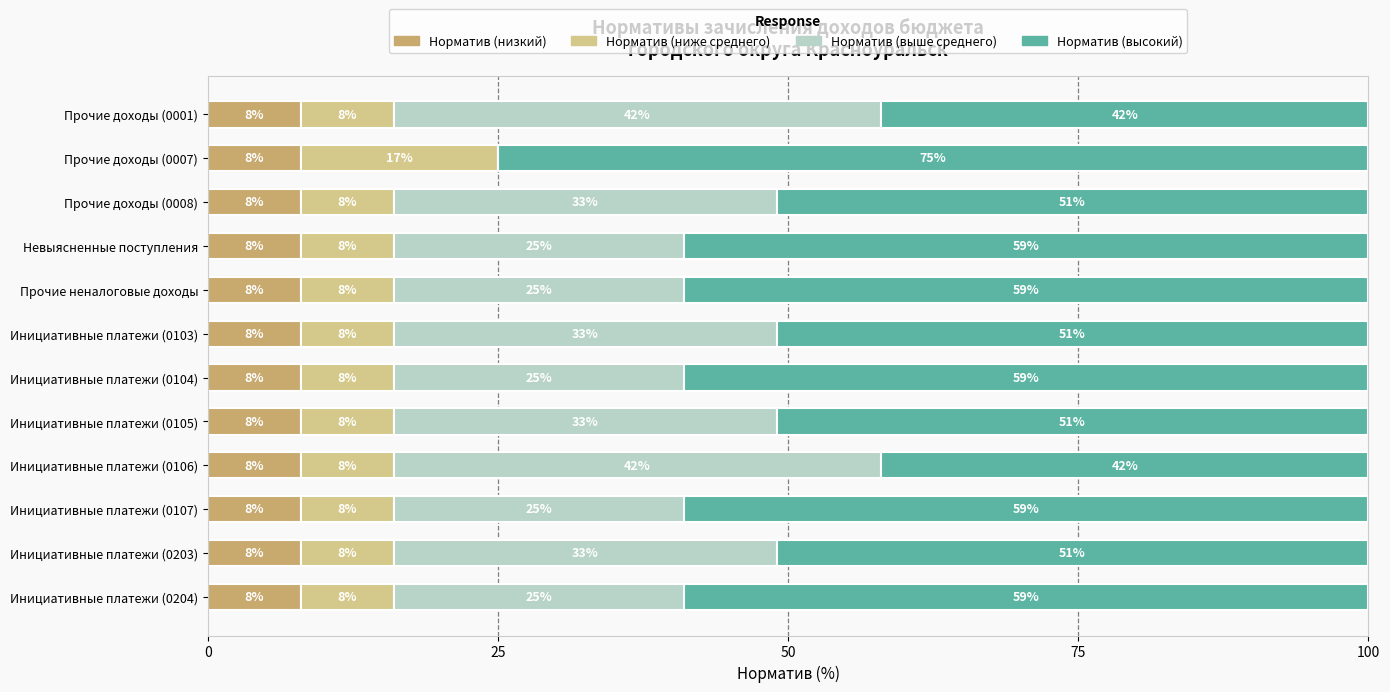

Is it true that Норматив (низкий) equals 14 at Инициативные платежи (0204)?

False